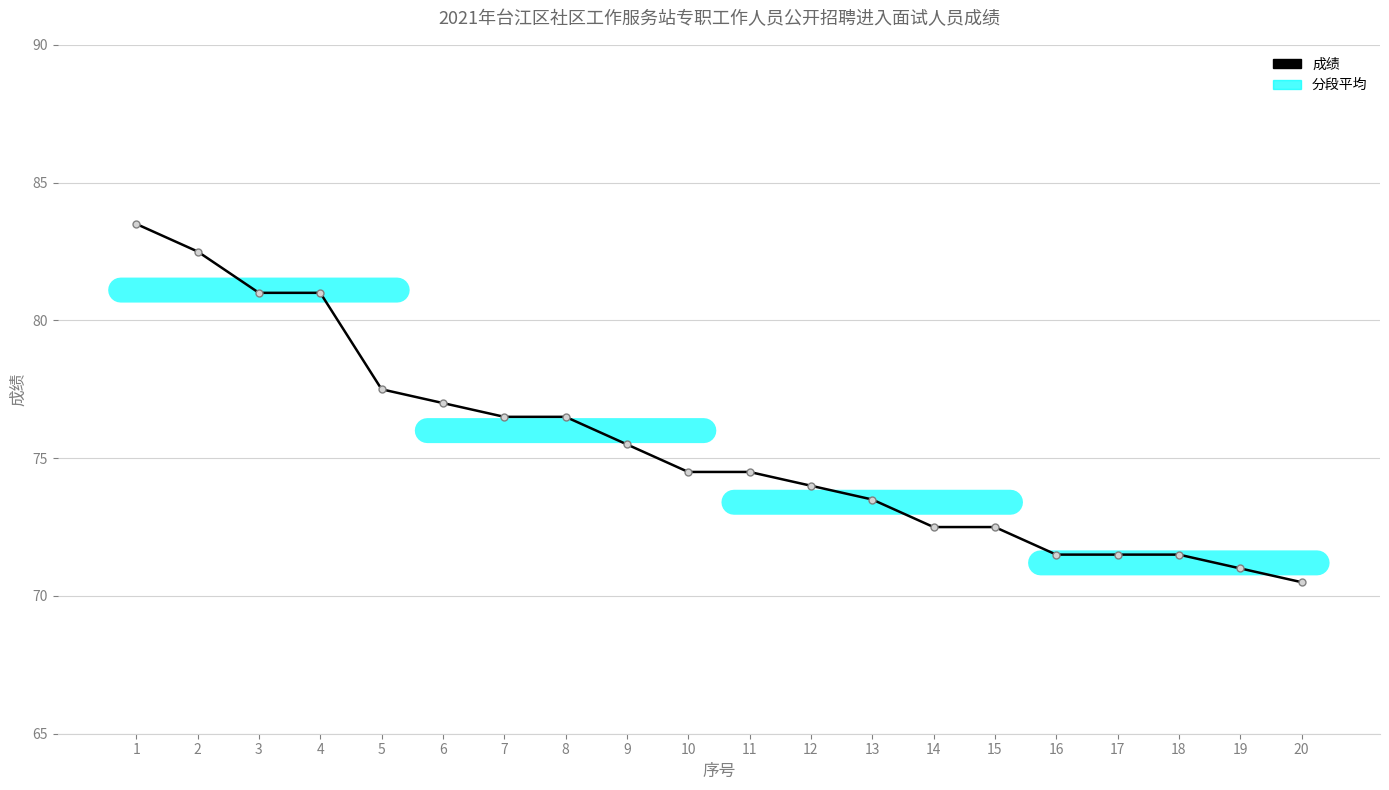

Which category has the lowest value across all series?

20